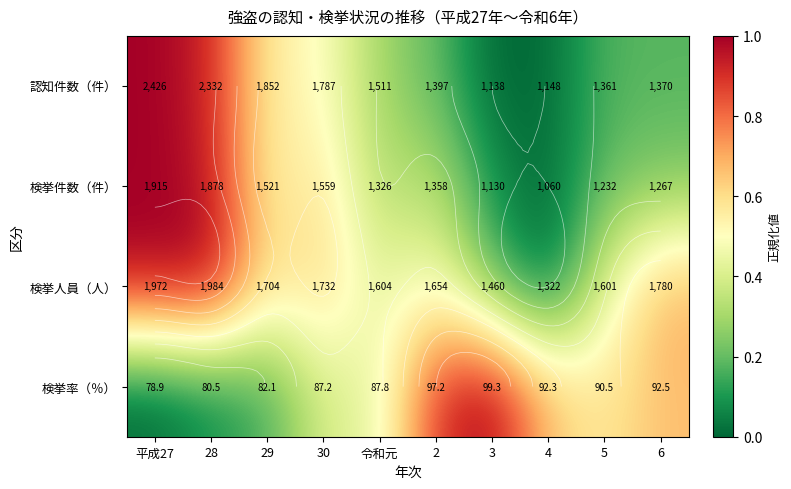

Which has a higher value, 28 or 令和元?

28